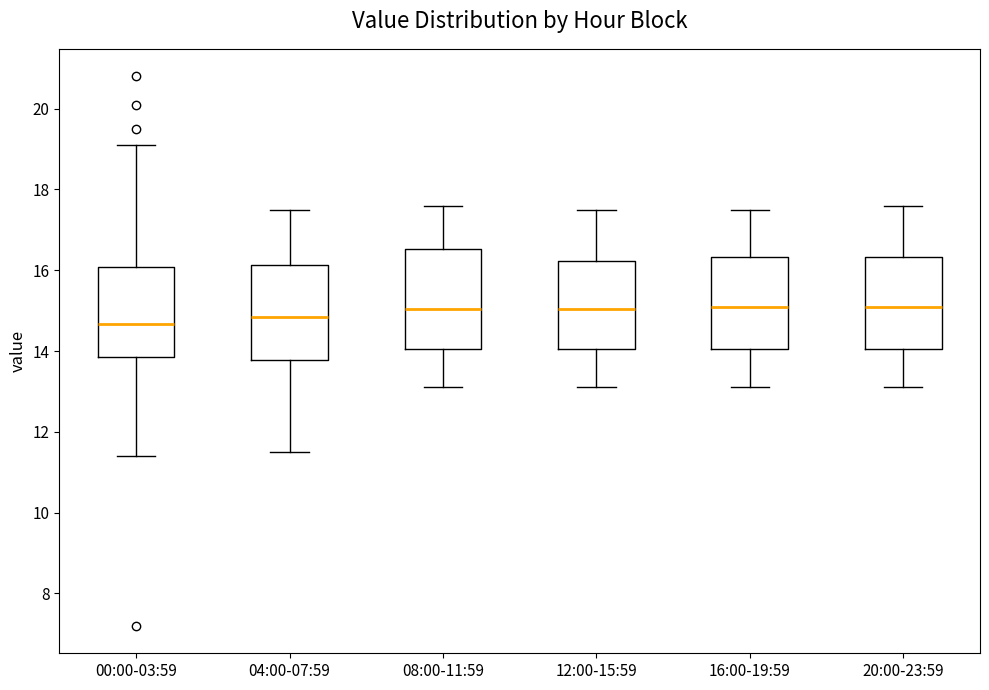

Reading left to right, read every box against the y-axis: the position of its median line, the range the box covers, and the ends of its whiskers. The values are not printed on the chart, so give them approximately, as read against the axis.

00:00-03:59: median 14.6, box 13.8 to 16.0, whiskers 11.4 to 19.2
04:00-07:59: median 14.8, box 13.8 to 16.2, whiskers 11.6 to 17.6
08:00-11:59: median 15.0, box 14.0 to 16.6, whiskers 13.2 to 17.6
12:00-15:59: median 15.0, box 14.0 to 16.2, whiskers 13.2 to 17.6
16:00-19:59: median 15.2, box 14.0 to 16.4, whiskers 13.2 to 17.6
20:00-23:59: median 15.2, box 14.0 to 16.4, whiskers 13.2 to 17.6